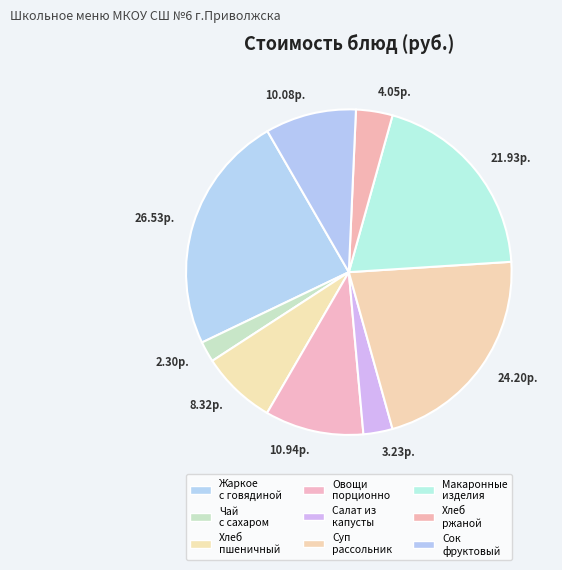

How many slices are in this pie chart?

9